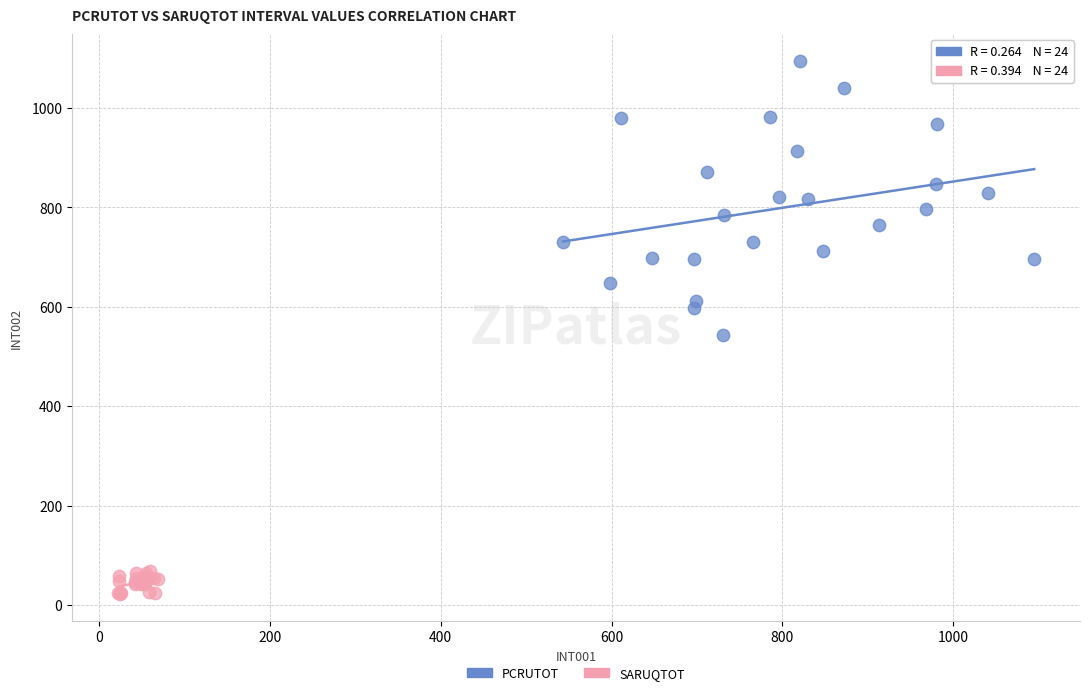

What are all the series names shown in the legend?

PCRUTOT, SARUQTOT